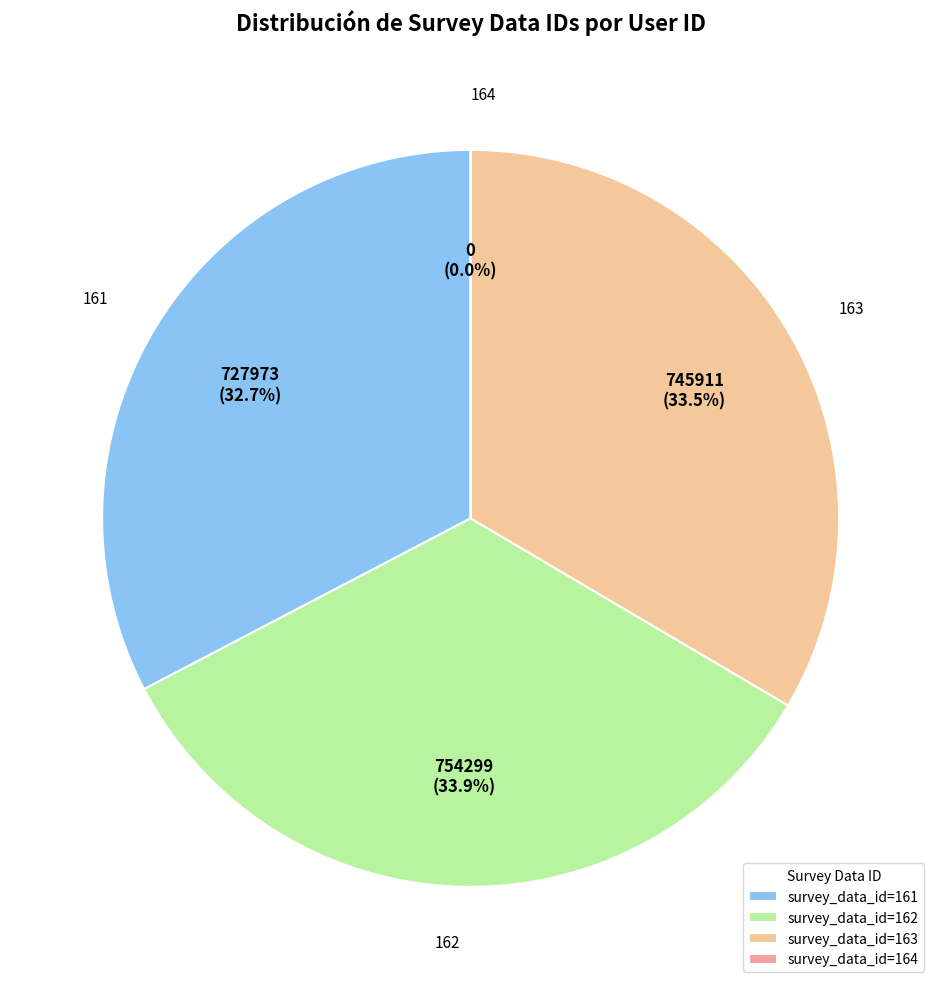

To the nearest percent, what percentage of the pie is 161?

33%